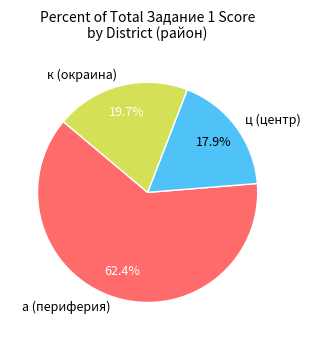

Which category has the smallest portion of the pie?

ц (центр)